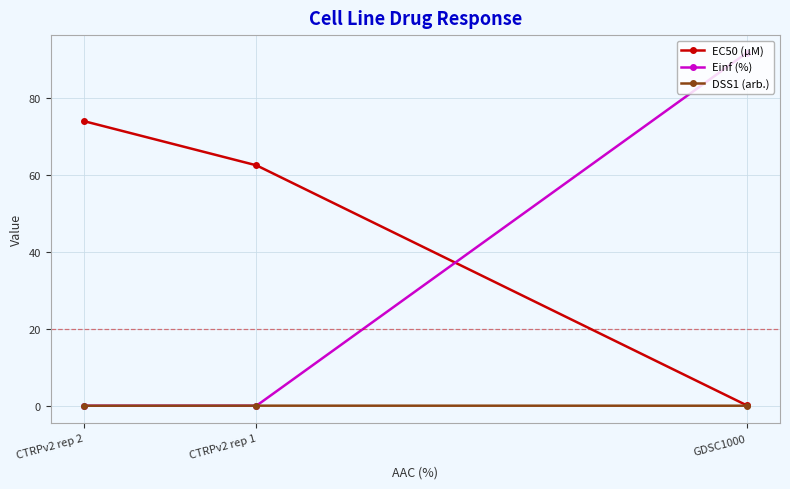

The EC50 (µM) series shows 62.5 at CTRPv2 rep 1. True or false?

True